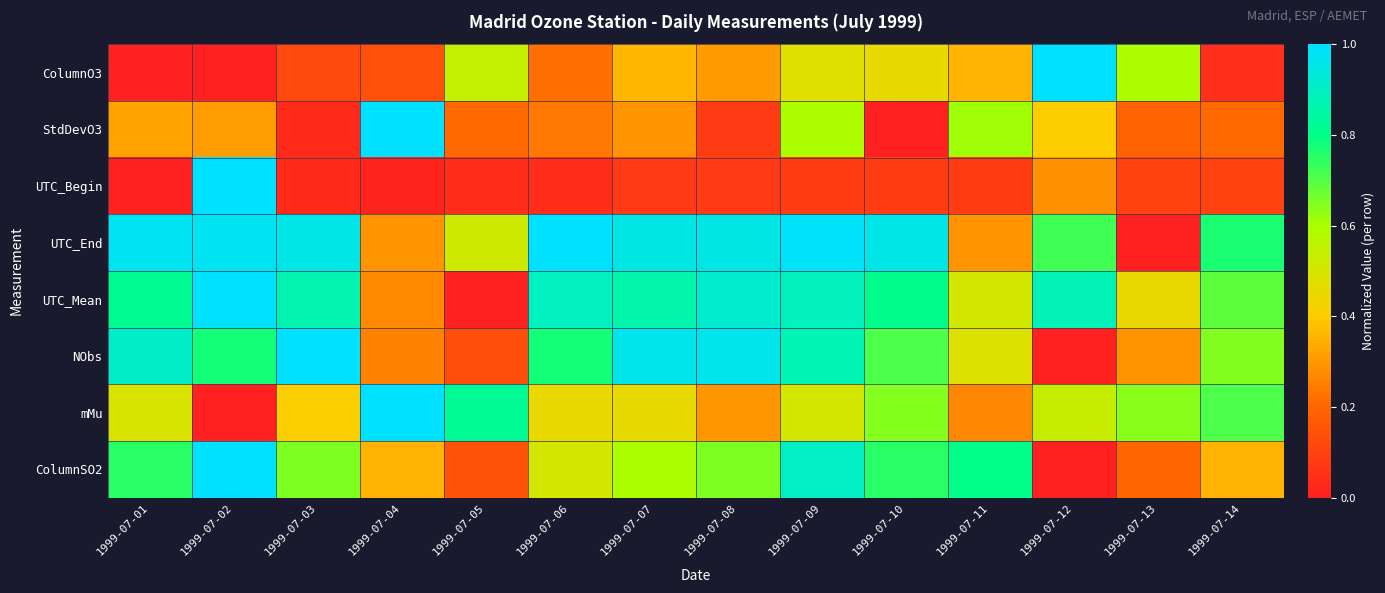

At which category is the sum across all series the highest?

1999-07-09